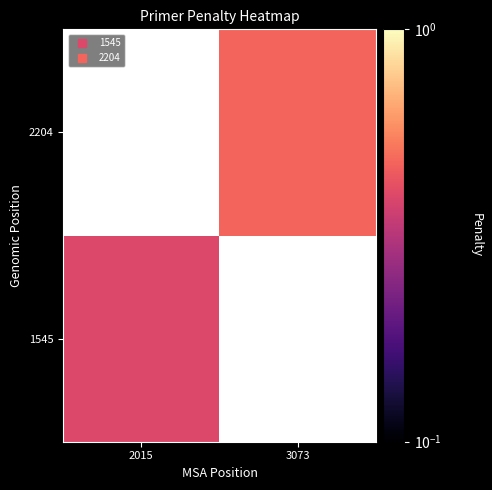

The value of 2204 at 3073 is 0.5. True or false?

True